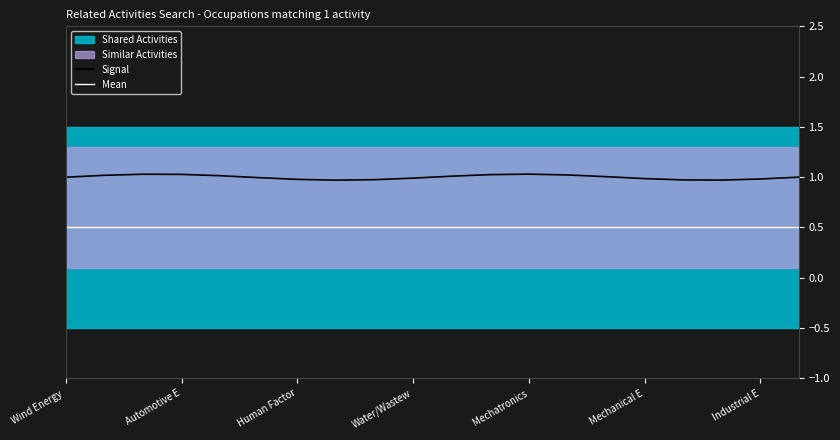

What is the minimum value for Signal?

1.0